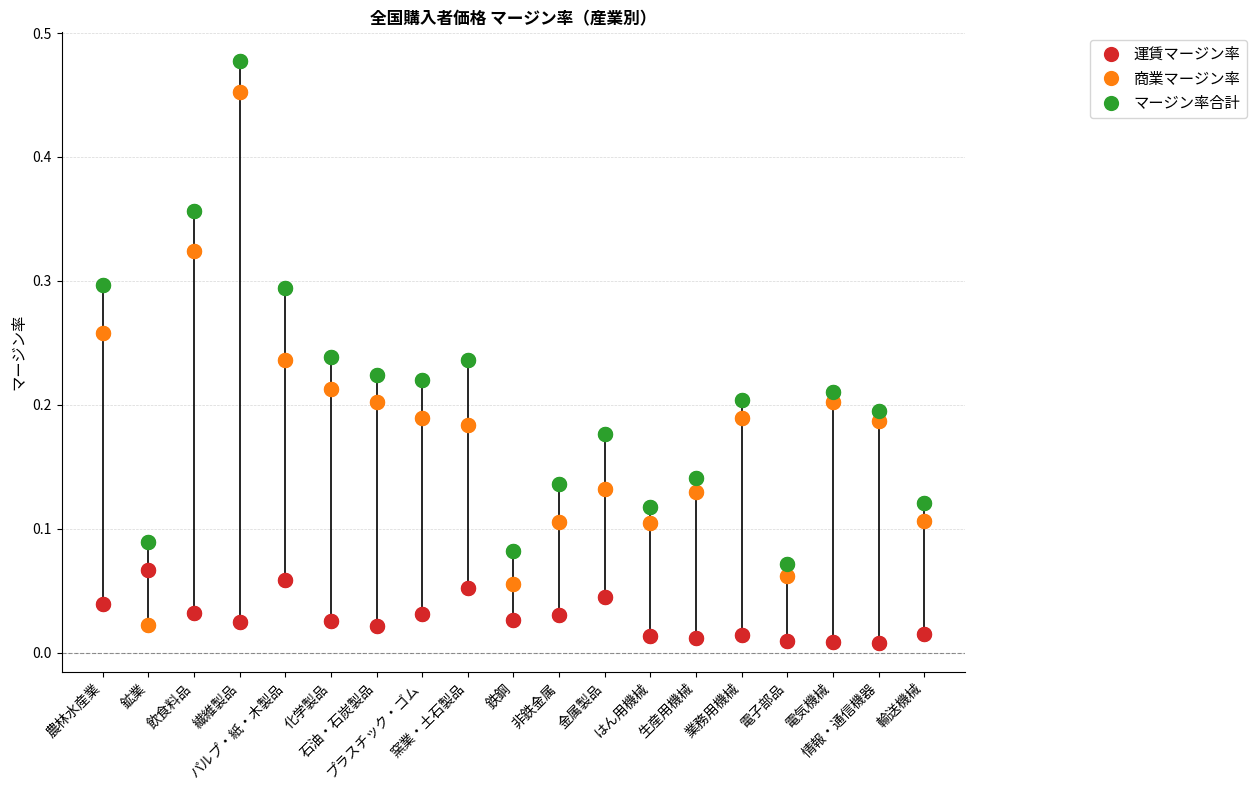

Is the value of 商業マージン率 at 石油・石炭製品 greater than the value of マージン率合計 at パルプ・紙・木製品?

No